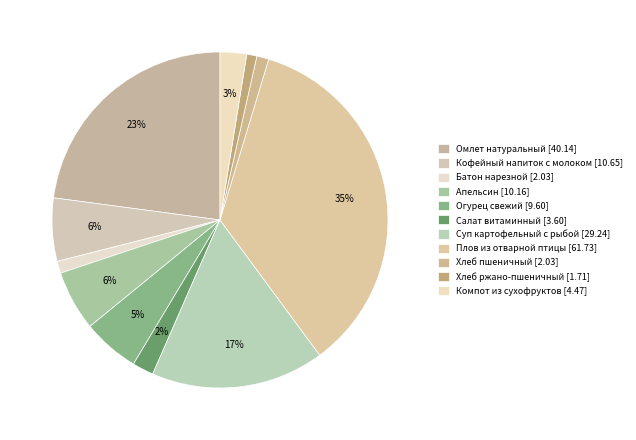

To the nearest percent, what percentage of the pie is Компот из сухофруктов?

3%